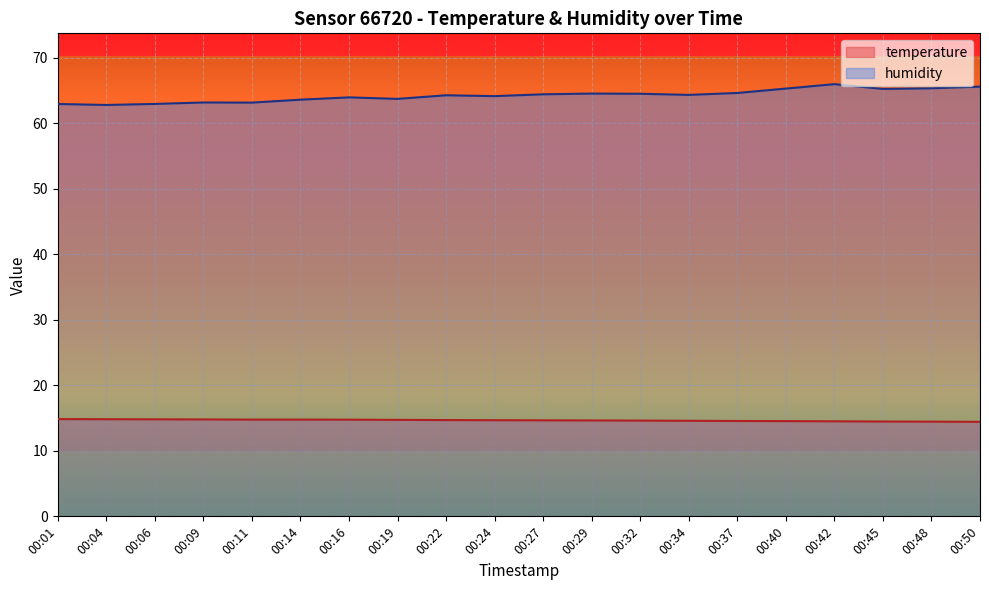

Rank the categories by humidity value from lowest to highest.

00:04, 00:01, 00:06, 00:11, 00:09, 00:14, 00:19, 00:16, 00:24, 00:22, 00:34, 00:27, 00:32, 00:29, 00:37, 00:45, 00:40, 00:48, 00:50, 00:42